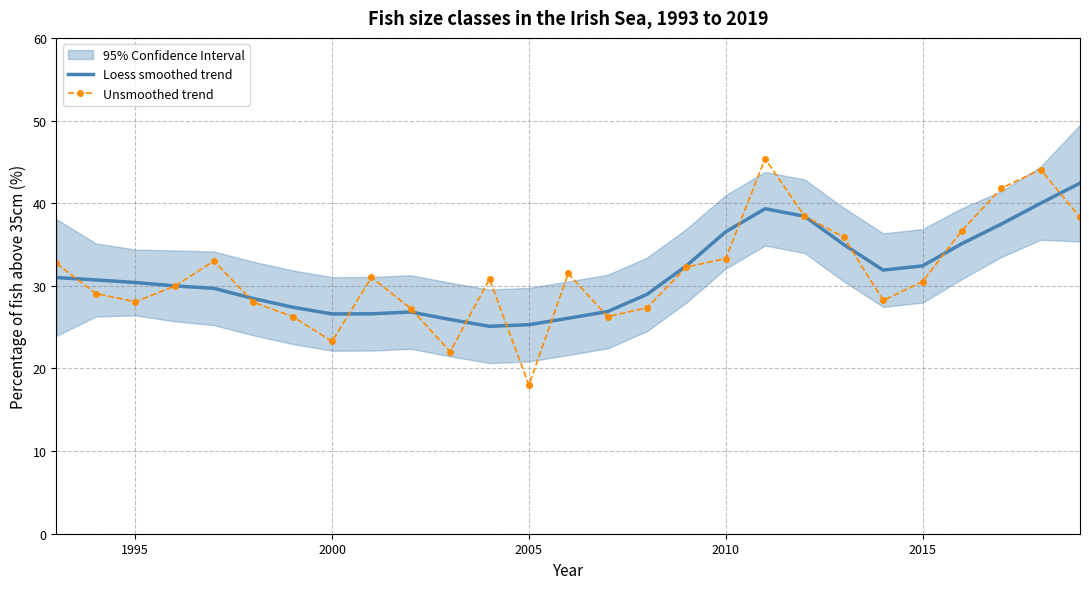

What is the maximum value for Loess smoothed trend?

42.4